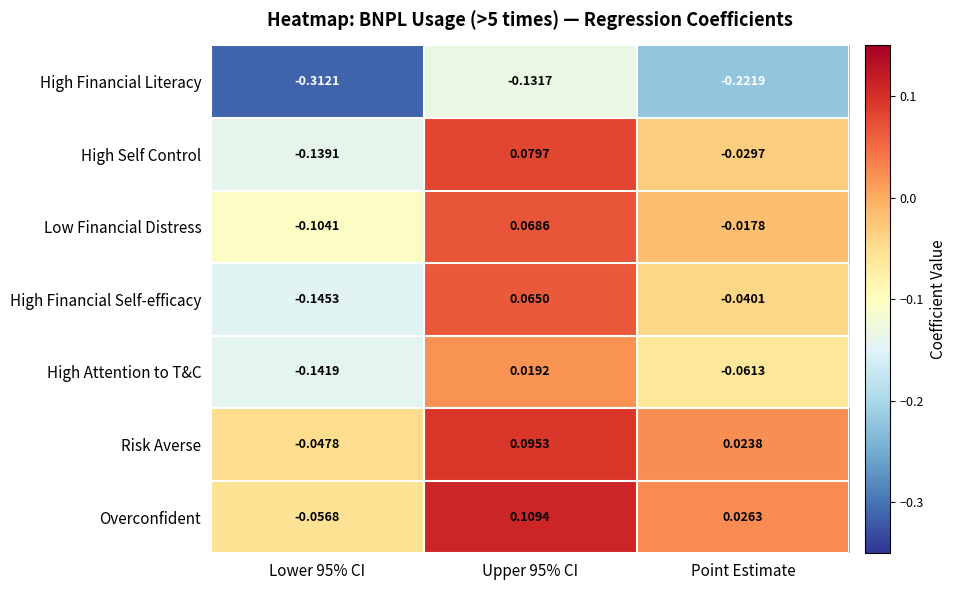

How many series are shown in this chart?

7